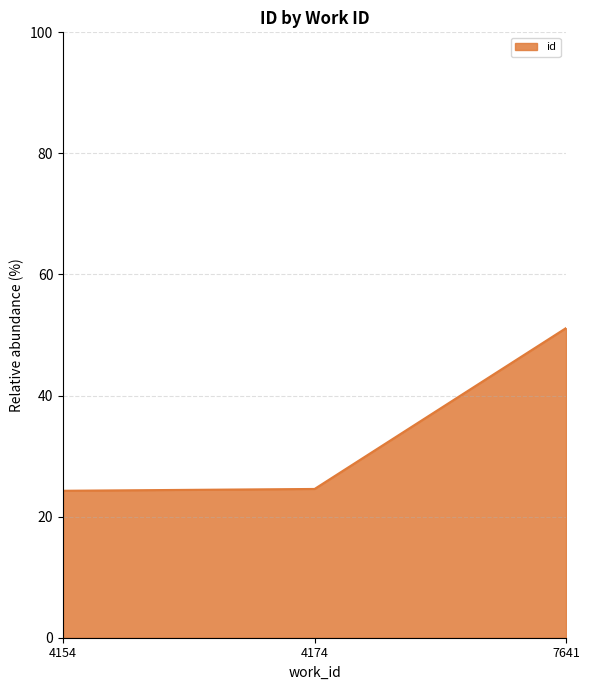

Does the chart display data point markers on the line(s)?

No